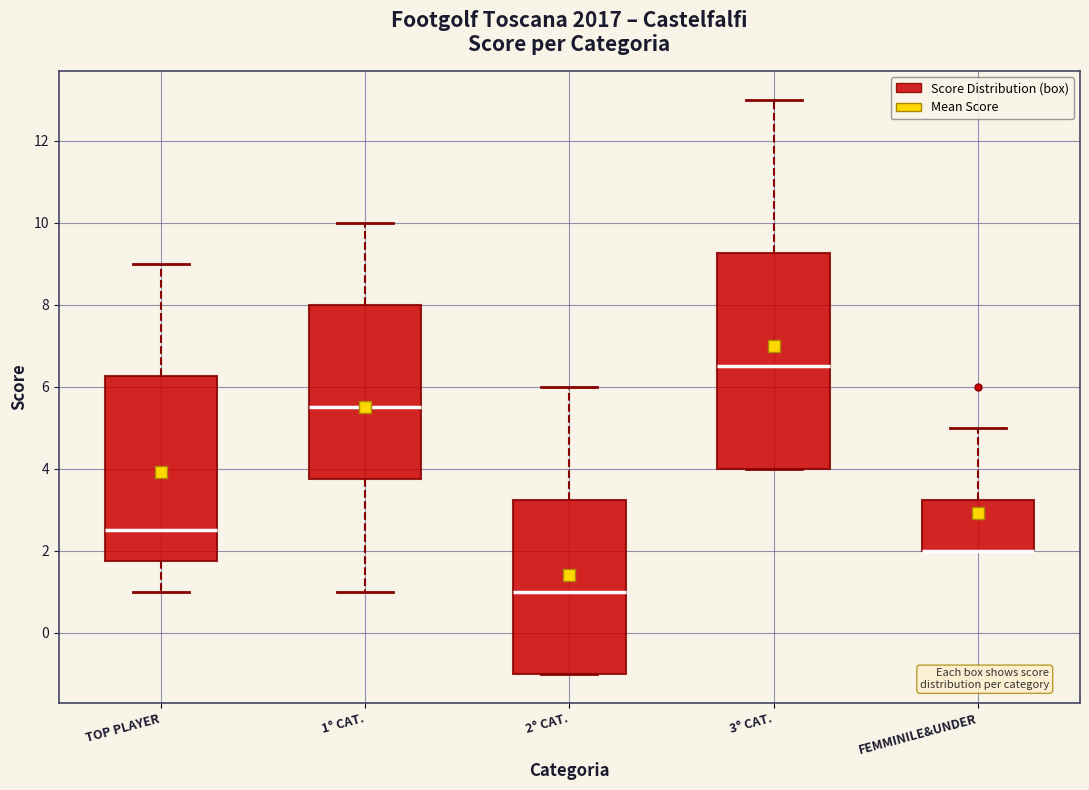

Comparing the boxes themselves (not the whiskers), which one is the tallest?

3° CAT.